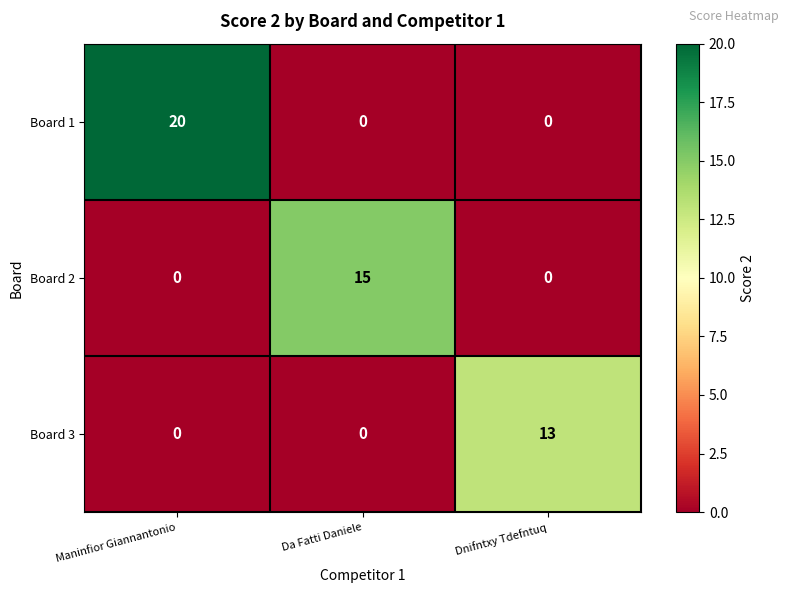

Between Da Fatti Daniele and Dnifntxy Tdefntuq, which series saw the biggest shift?

Board 2